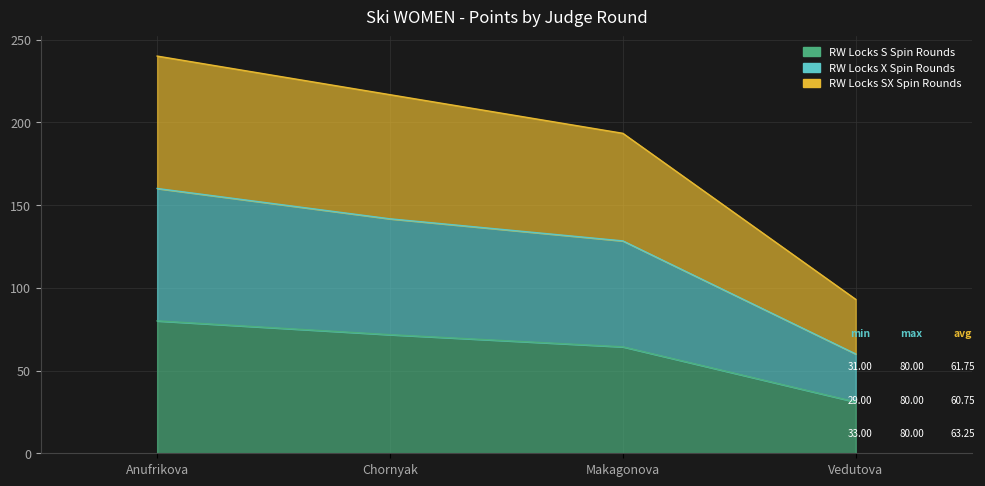

What is the difference between the second highest and second lowest values in the RW Locks S Spin Rounds series?

7.3